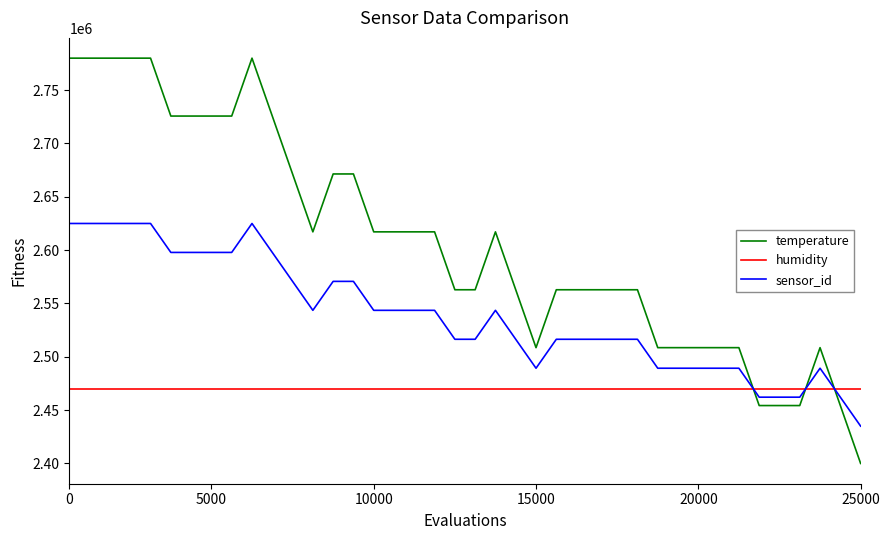

What is the highest value of the temperature series?

2780000.0